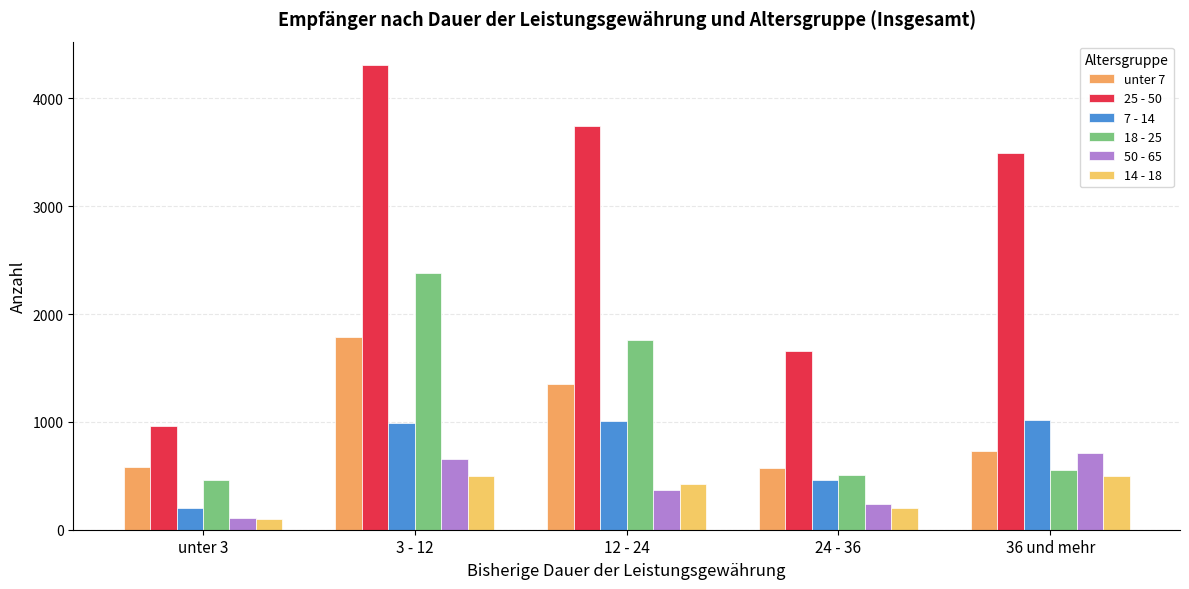

How many bars are there in total?

30